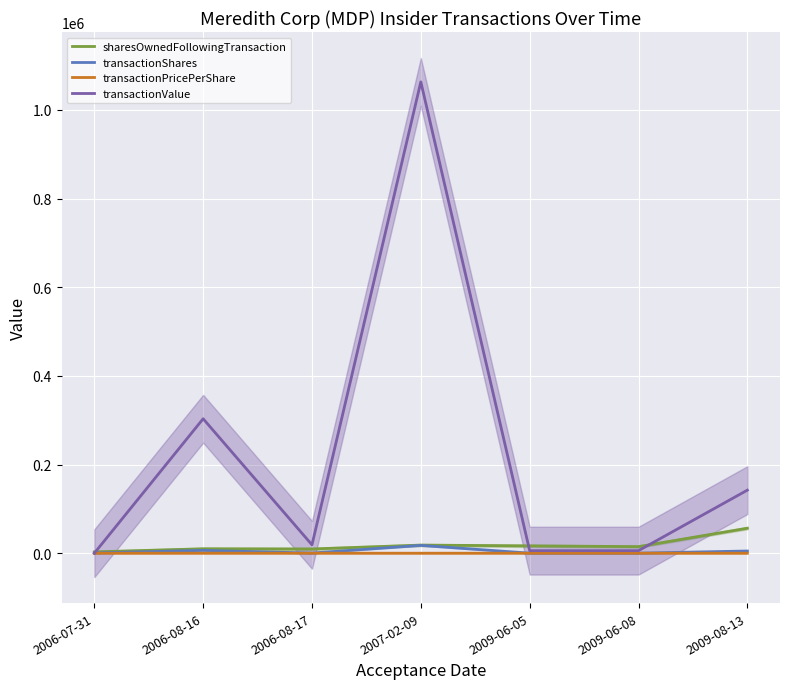

What is the sum of the transactionShares values at 2006-08-16 and 2009-08-13?

11406.0